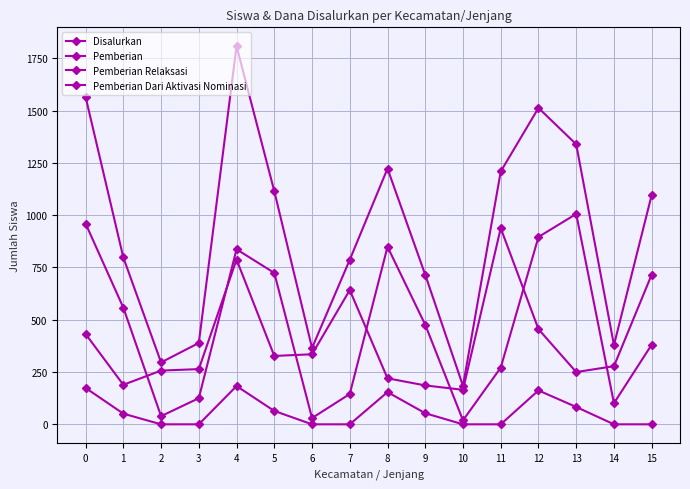

What is the total value across all series at 8?

2446